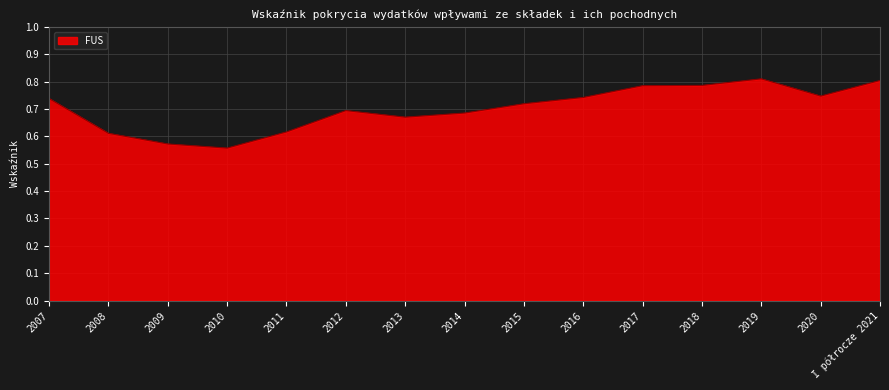

What position from the left is 2015?

9